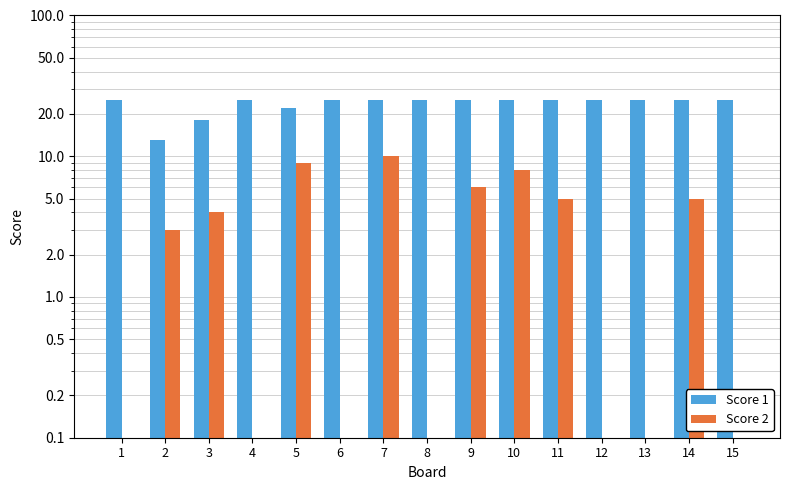

What is the difference between the second highest and second lowest values in the Score 1 series?

7